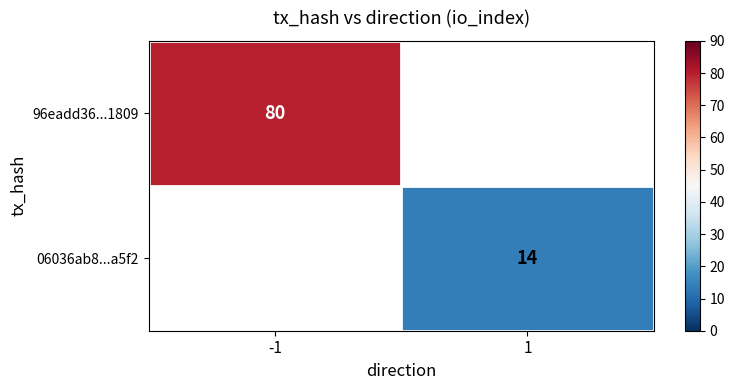

What is the greatest value displayed?

80.0